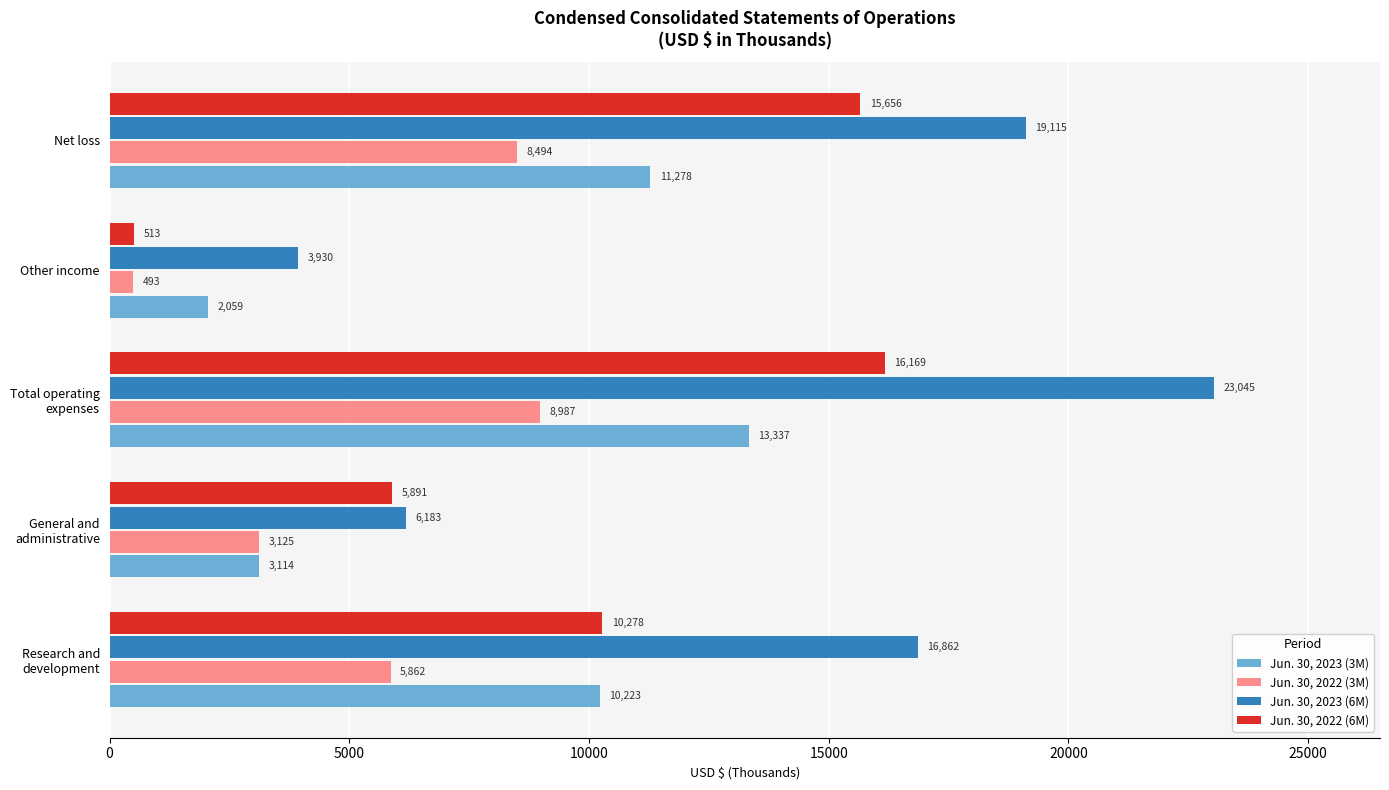

What is the sum of all Jun. 30, 2023 (6M) values?

69135